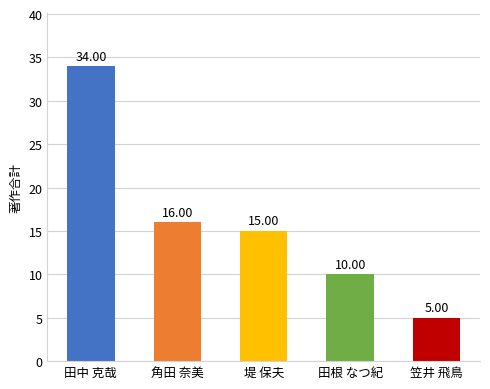

Approximately how many times larger is the value at 堤 保夫 compared to 田根 なつ紀?

1.5